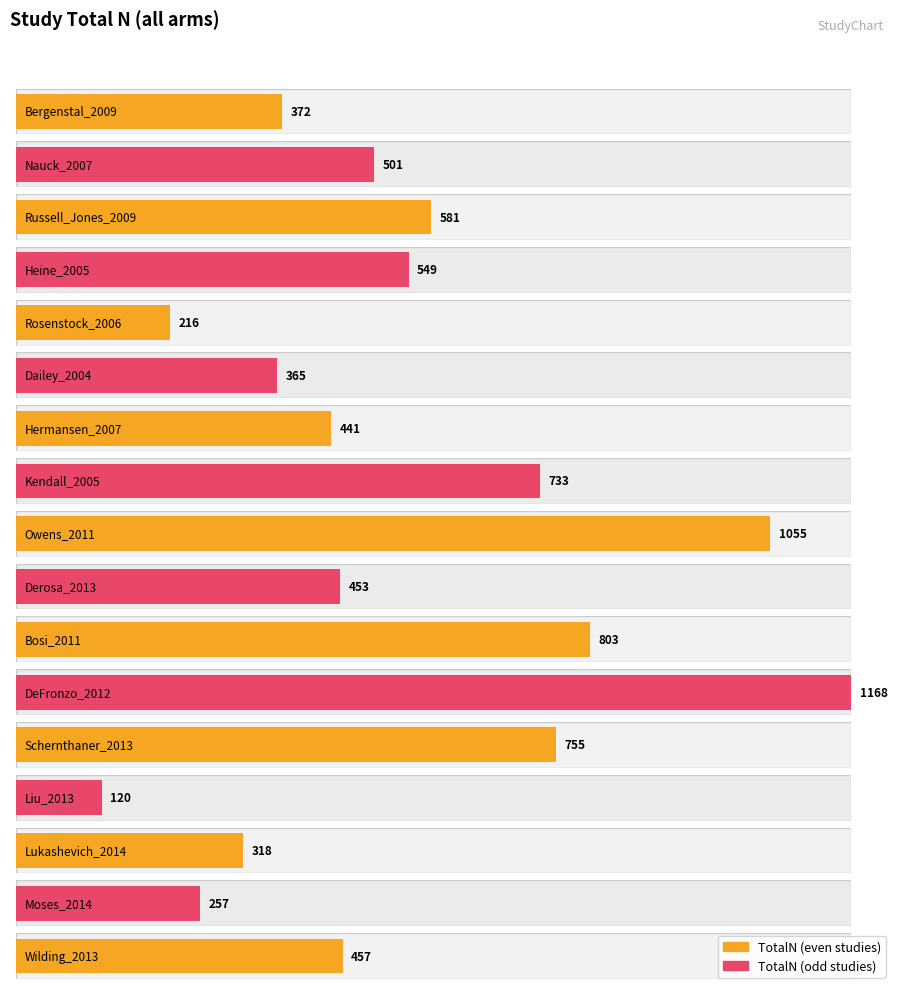

Which has a higher value, Wilding_2013 or Heine_2005?

Heine_2005